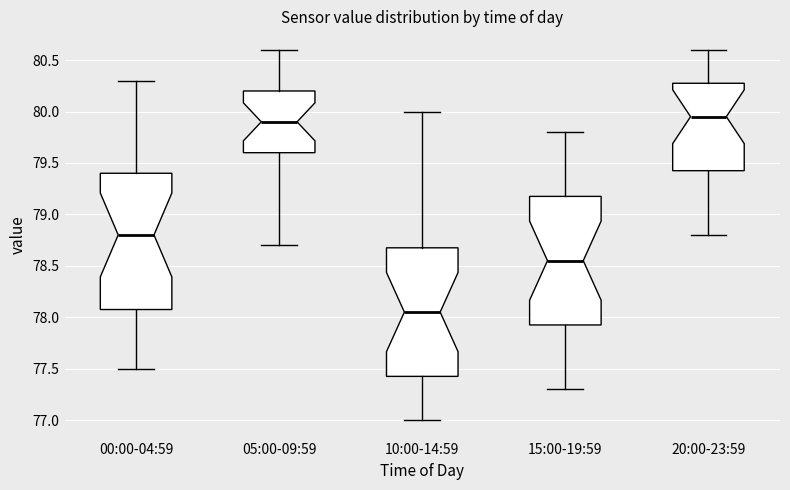

Reading left to right, read every box against the y-axis: the position of its median line, the range the box covers, and the ends of its whiskers. The values are not printed on the chart, so give them approximately, as read against the axis.

00:00-04:59: median 78.80, box 78.10 to 79.40, whiskers 77.50 to 80.30
05:00-09:59: median 79.90, box 79.60 to 80.20, whiskers 78.70 to 80.60
10:00-14:59: median 78.05, box 77.45 to 78.70, whiskers 77.00 to 80.00
15:00-19:59: median 78.55, box 77.95 to 79.20, whiskers 77.30 to 79.80
20:00-23:59: median 79.95, box 79.45 to 80.30, whiskers 78.80 to 80.60